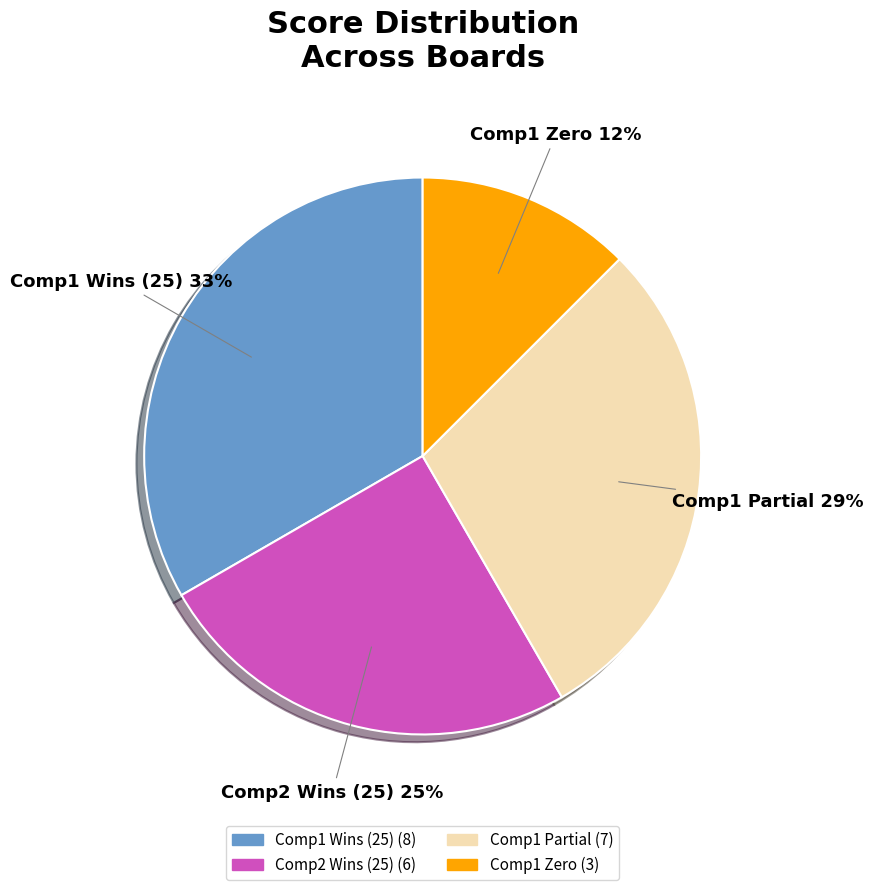

Is there a majority slice in this chart?

No